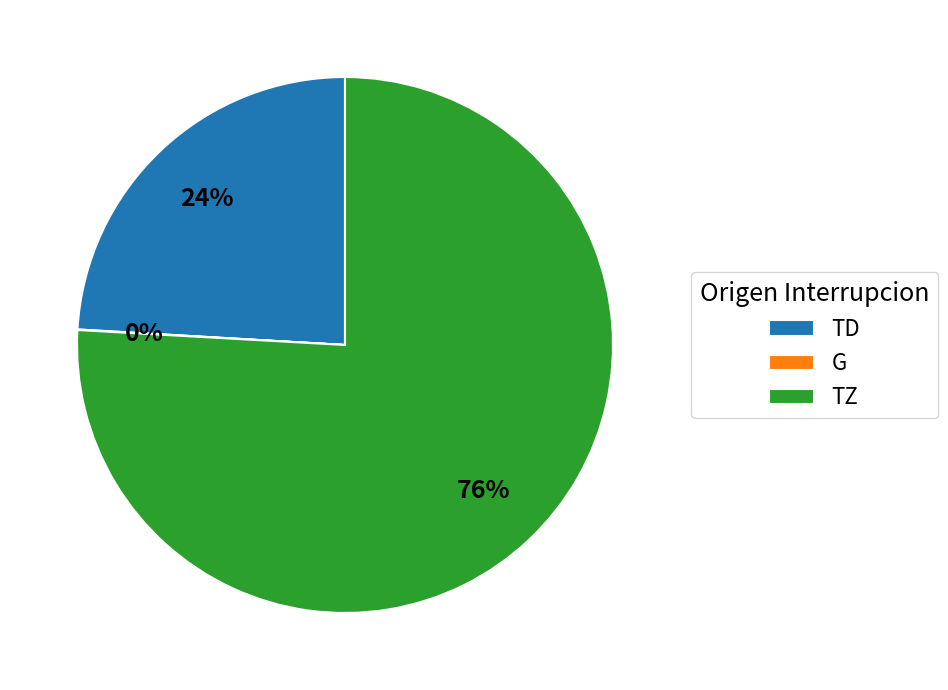

Which category has the biggest portion of the pie?

TZ